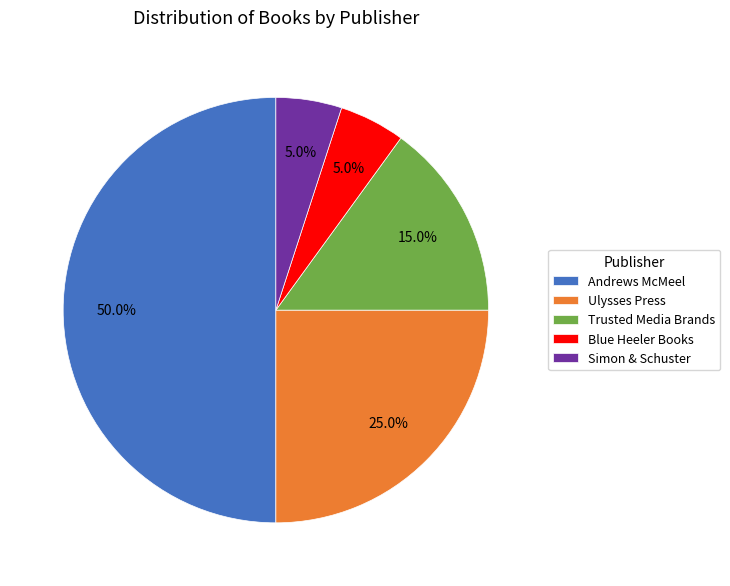

Which slice is the largest?

Andrews McMeel